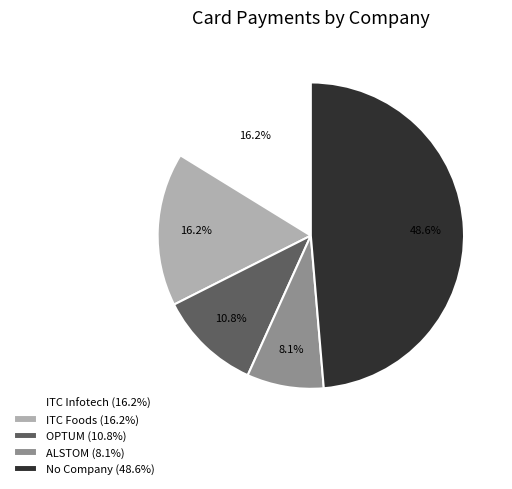

Which slice is the smallest?

ALSTOM (8.1%)